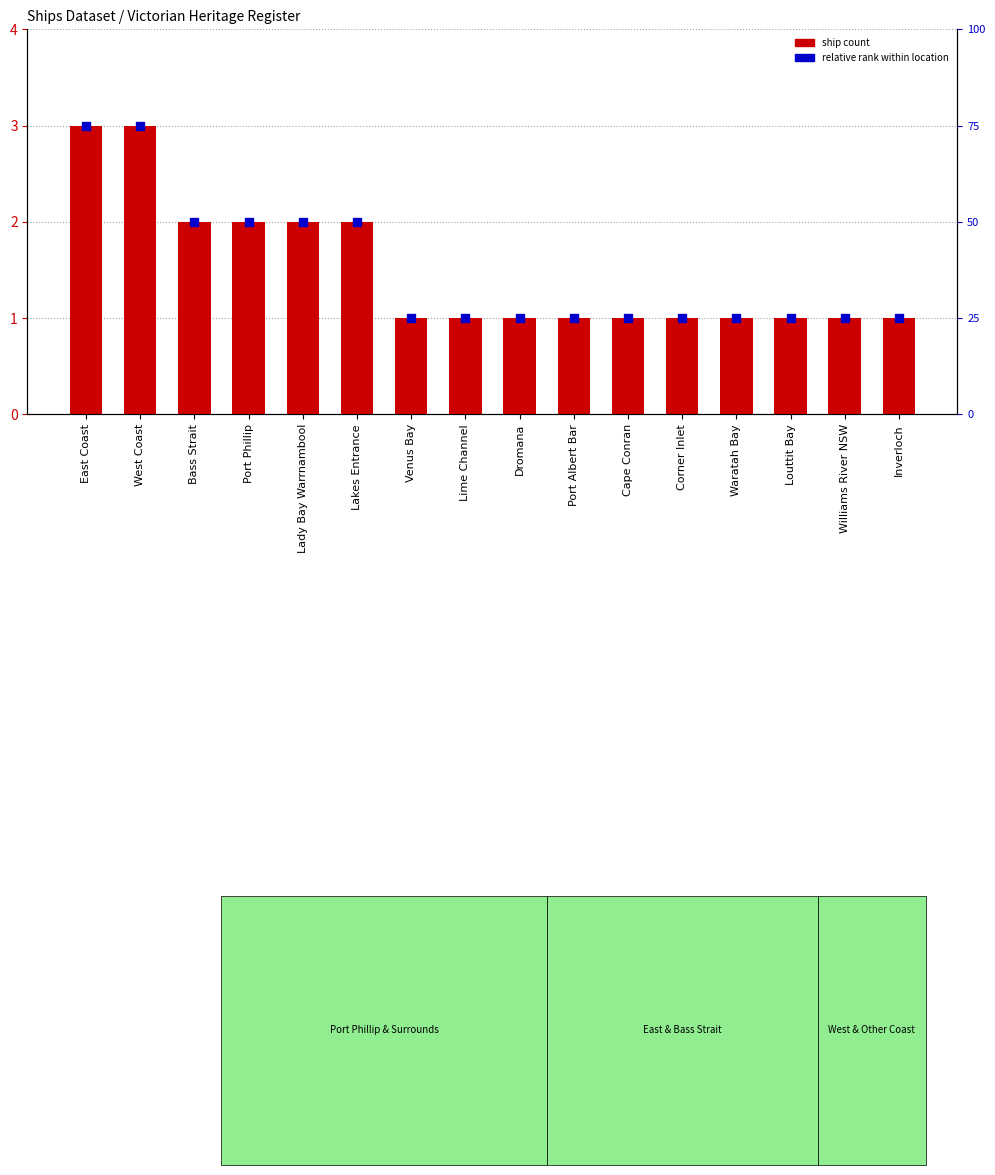

What are all the series names shown in the legend?

ship count, relative rank within location